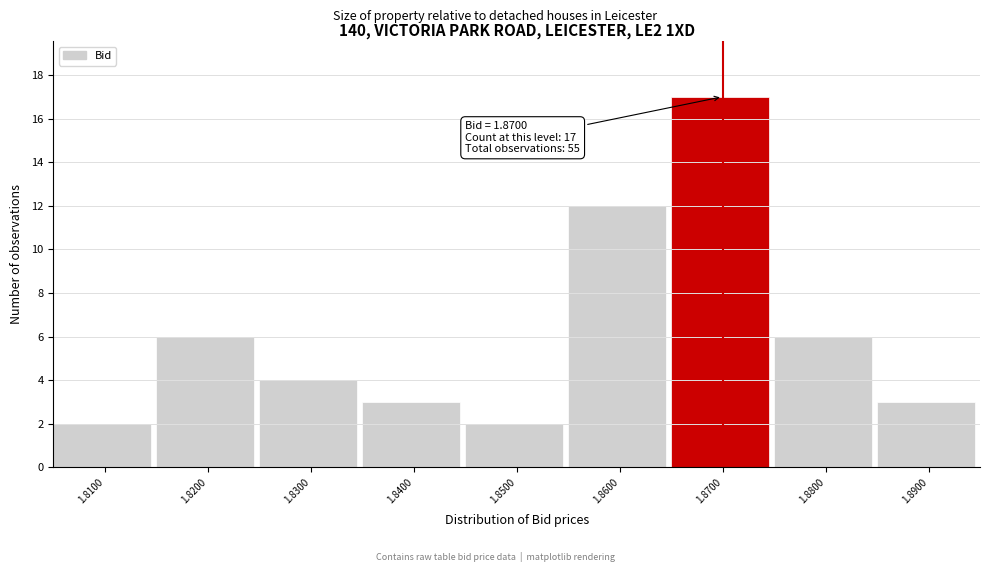

Over which range of the x-axis is the bar tallest?

1.865 to 1.875